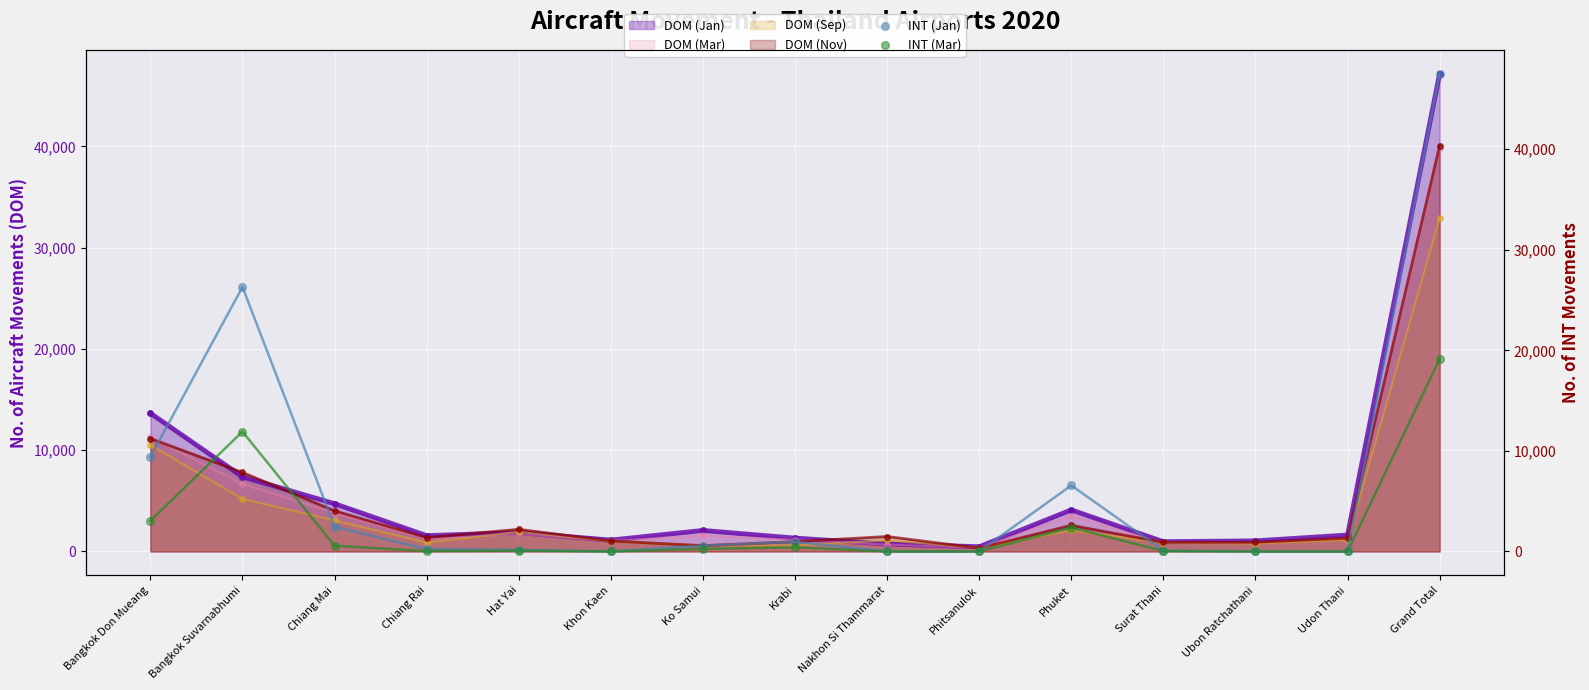

At which category is the sum across all series the highest?

Grand Total